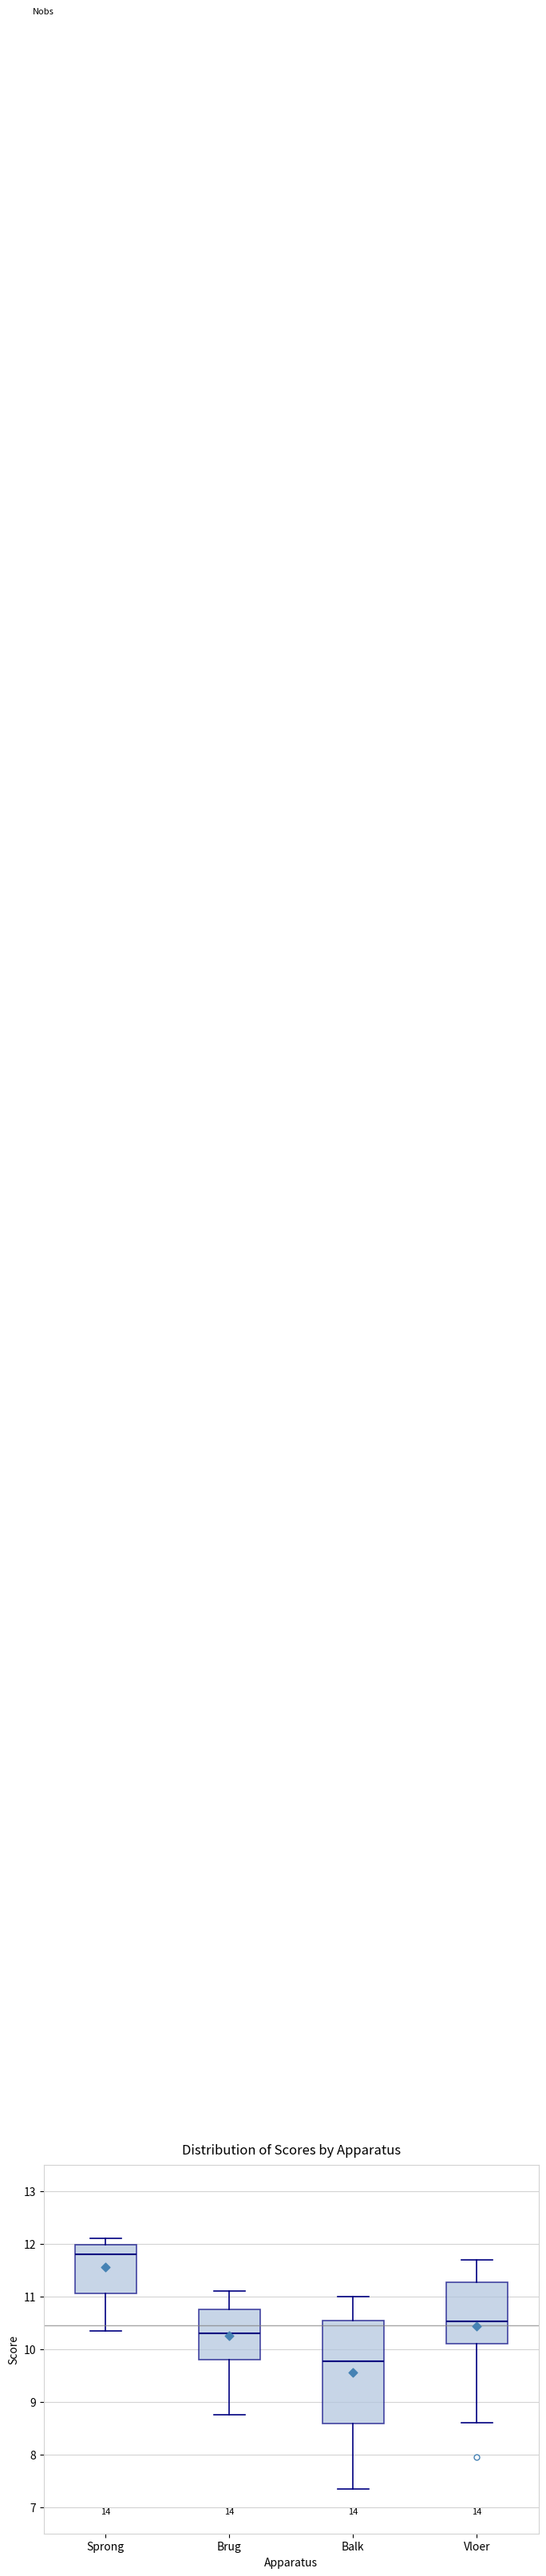

Which box has the lowest median line?

Balk